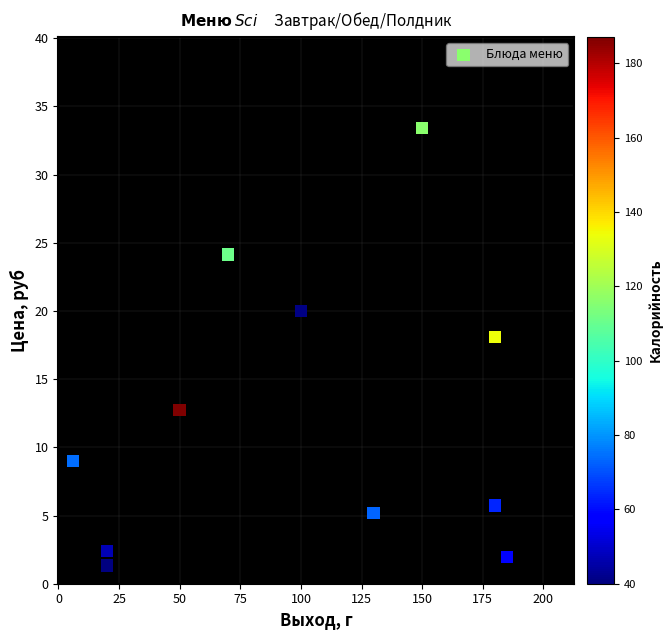

What Y value in the scatter plot is closest to 17?

18.1